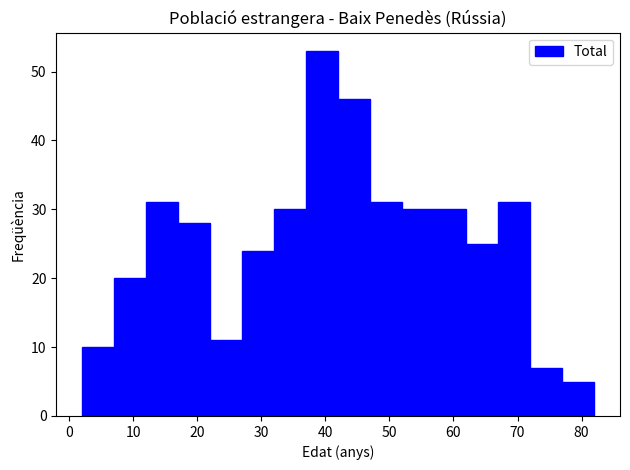

Which range on the x-axis has the tallest bar?

37 to 42